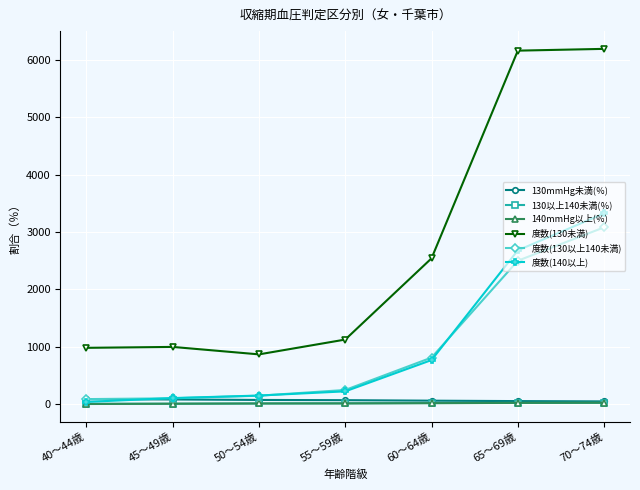

At how many categories does at least one series exceed 1540?

3